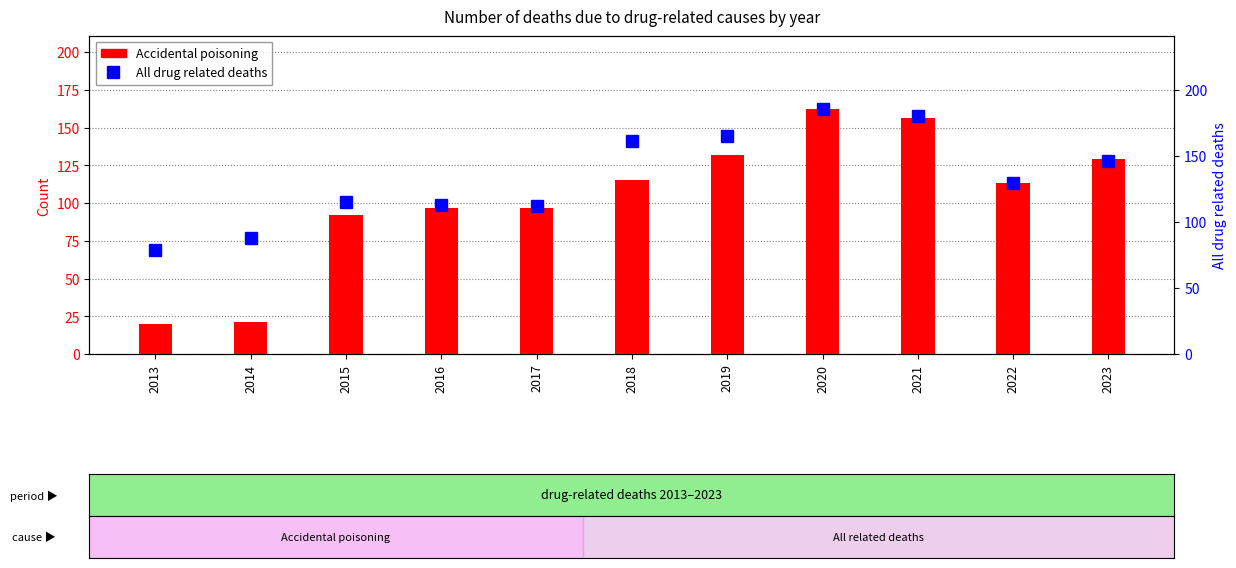

Between 2016 and 2022, which series saw the biggest shift?

Accidental poisoning